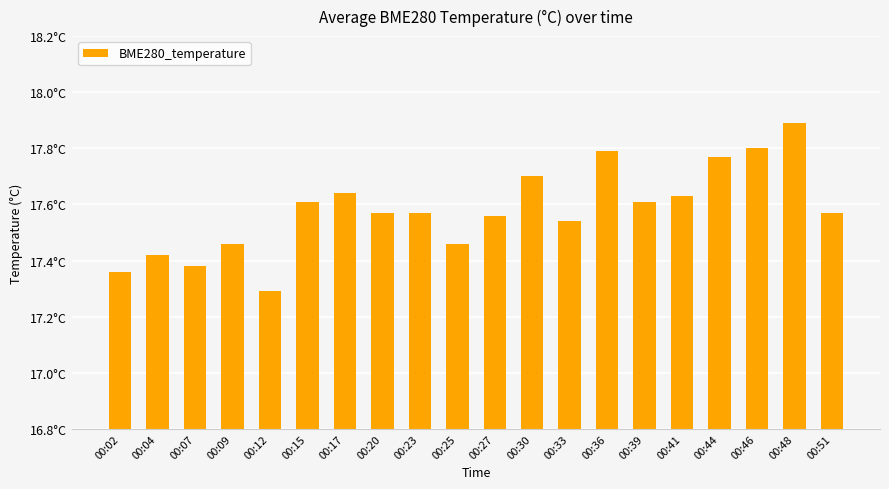

The value at 00:48 is 7.2. True or false?

False